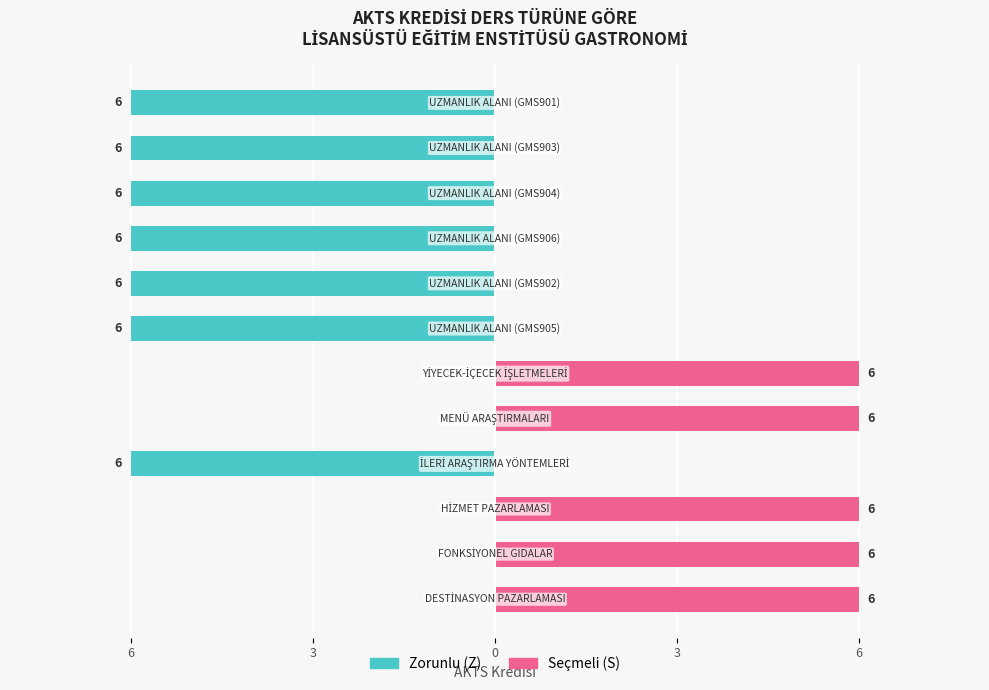

What is the spread (max minus min) of values at 6?

6